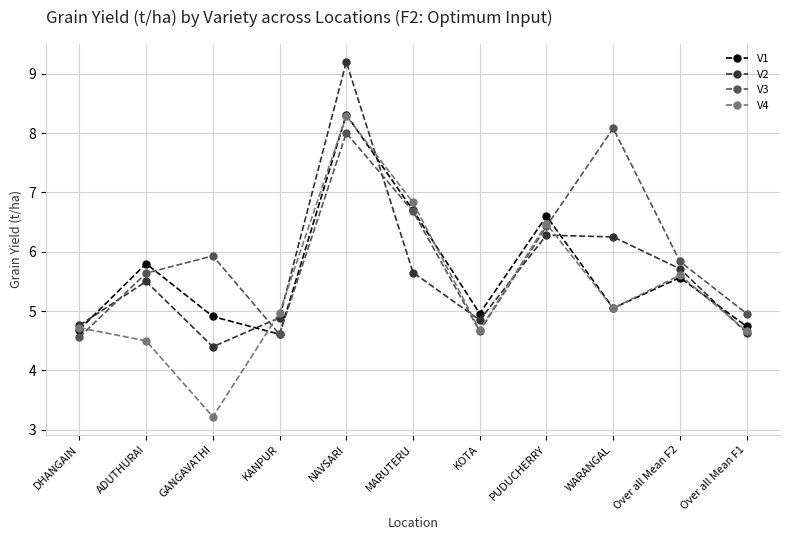

What position from the left is KOTA?

7